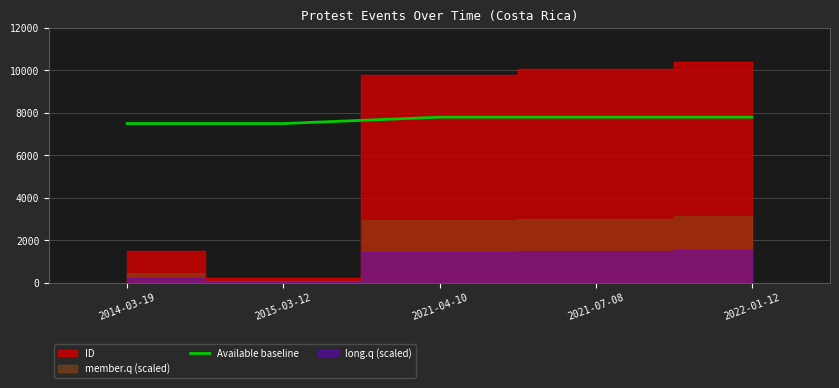

The value of Available baseline at 2021-04-10 is 1938. True or false?

False